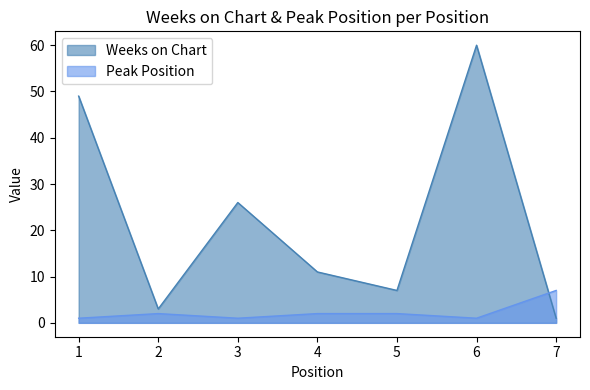

Reading left to right, transcribe all the data shown in this chart.

Weeks on Chart: 49	3	26	11	7	60	1
Peak Position: 1	2	1	2	2	1	7